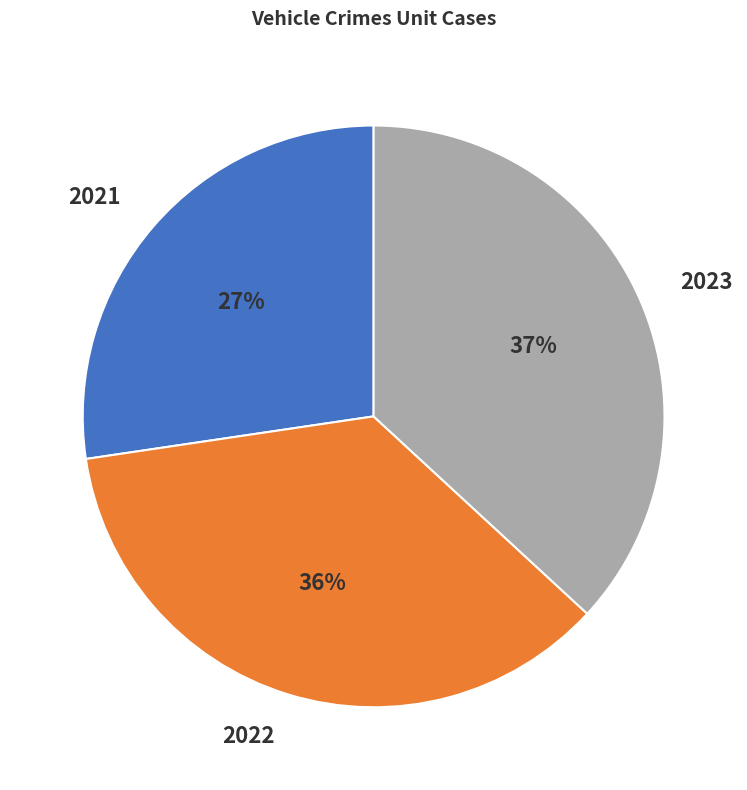

Count the number of slices in the pie.

3